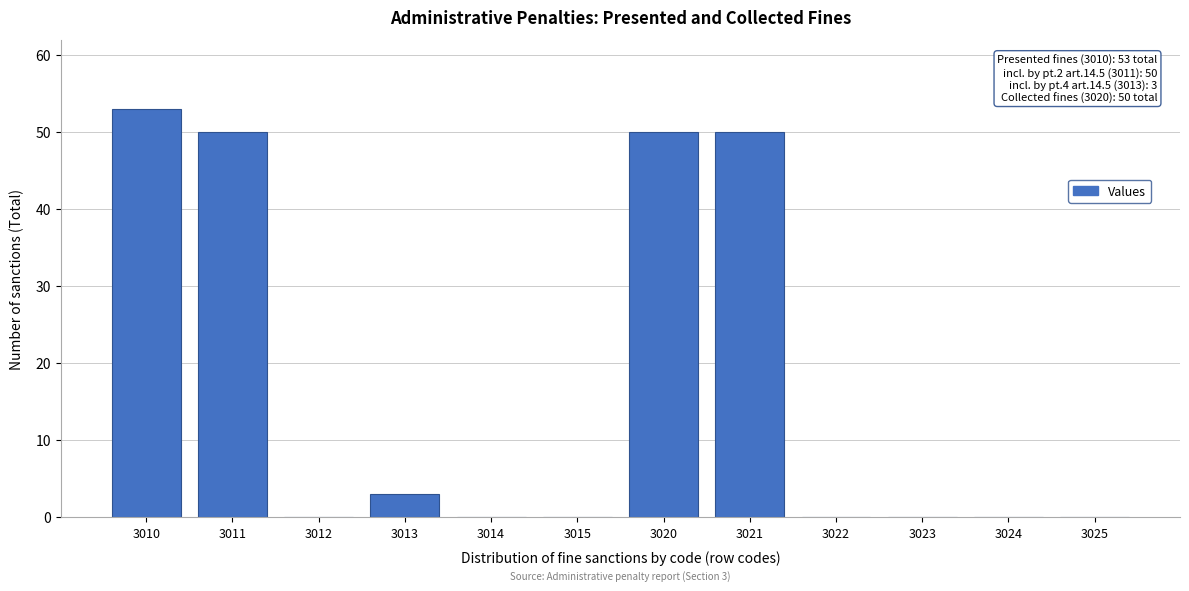

Reading left to right, list all the values displayed in this chart.

3010=53	3011=50	3012=0	3013=3	3014=0	3015=0	3020=50	3021=50	3022=0	3023=0	3024=0	3025=0